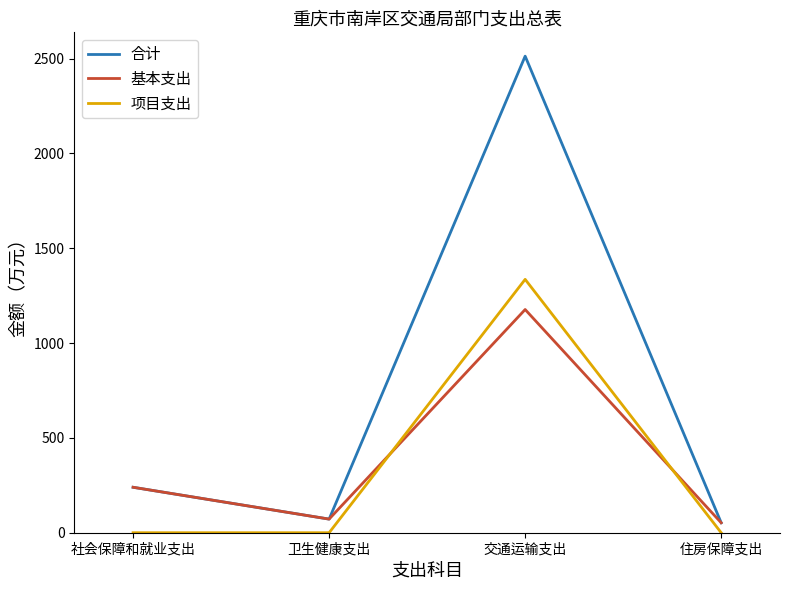

What is the total value across all series at 社会保障和就业支出?

479.4